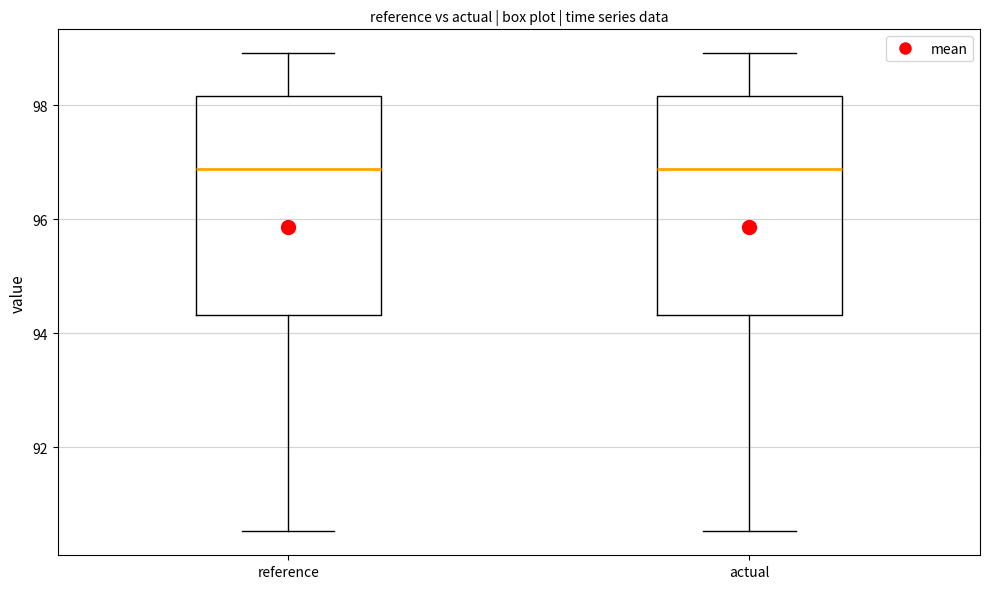

Where does the upper whisker of the box for actual end on the y-axis? The values are not printed on the chart, so give them approximately, as read against the axis.

99.0